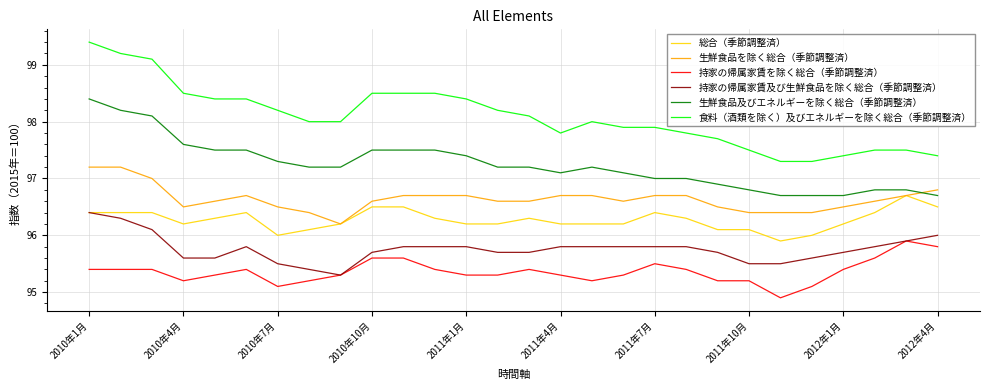

List the series in order of their peak value, highest first.

食料（酒類を除く）及びエネルギーを除く総合（季節調整済）, 生鮮食品及びエネルギーを除く総合（季節調整済）, 生鮮食品を除く総合（季節調整済）, 総合（季節調整済）, 持家の帰属家賃及び生鮮食品を除く総合（季節調整済）, 持家の帰属家賃を除く総合（季節調整済）